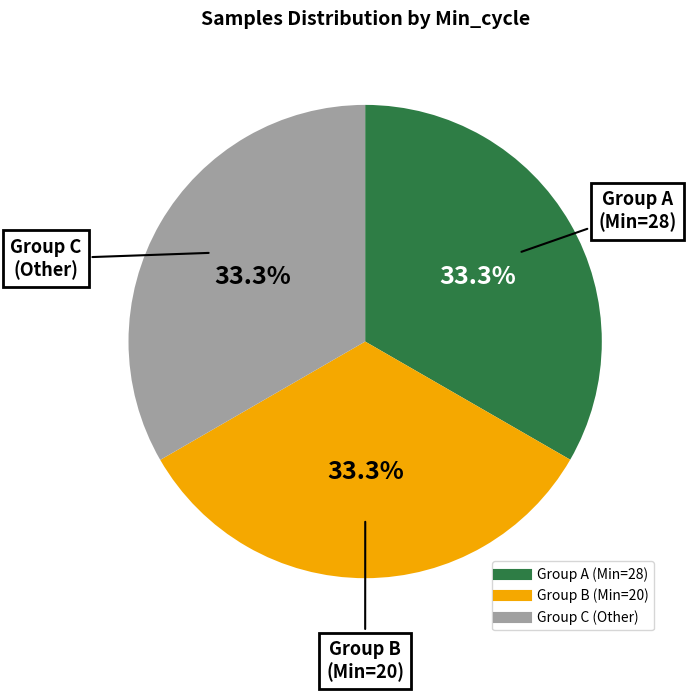

Is there any slice that represents more than half of the pie?

No